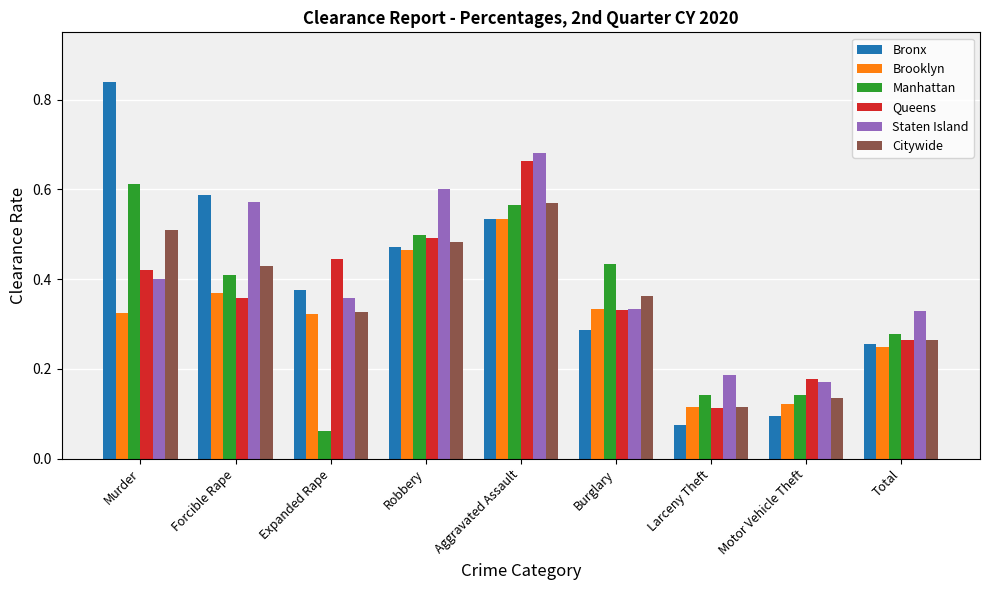

Is it true that Citywide equals 0.1 at Larceny Theft?

True